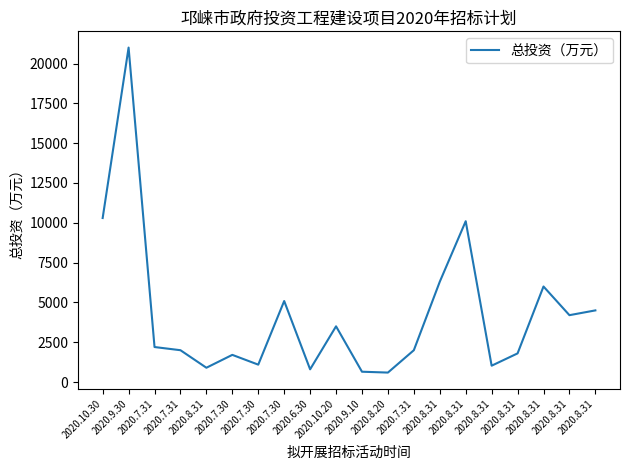

Which has a higher value, 2020.10.20 or 2020.7.31?

2020.10.20